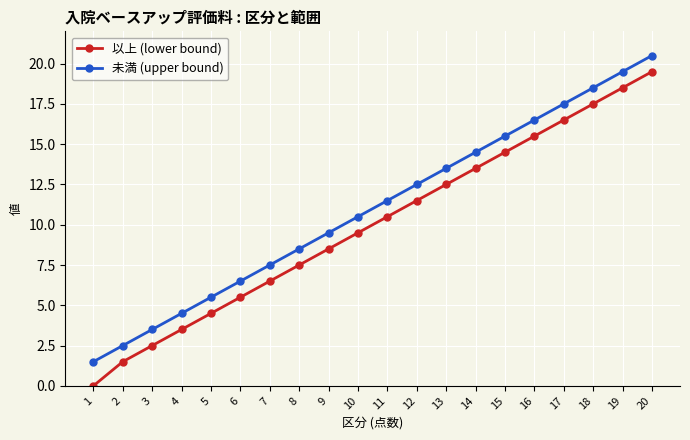

What are all the series names shown in the legend?

以上 (lower bound), 未満 (upper bound)